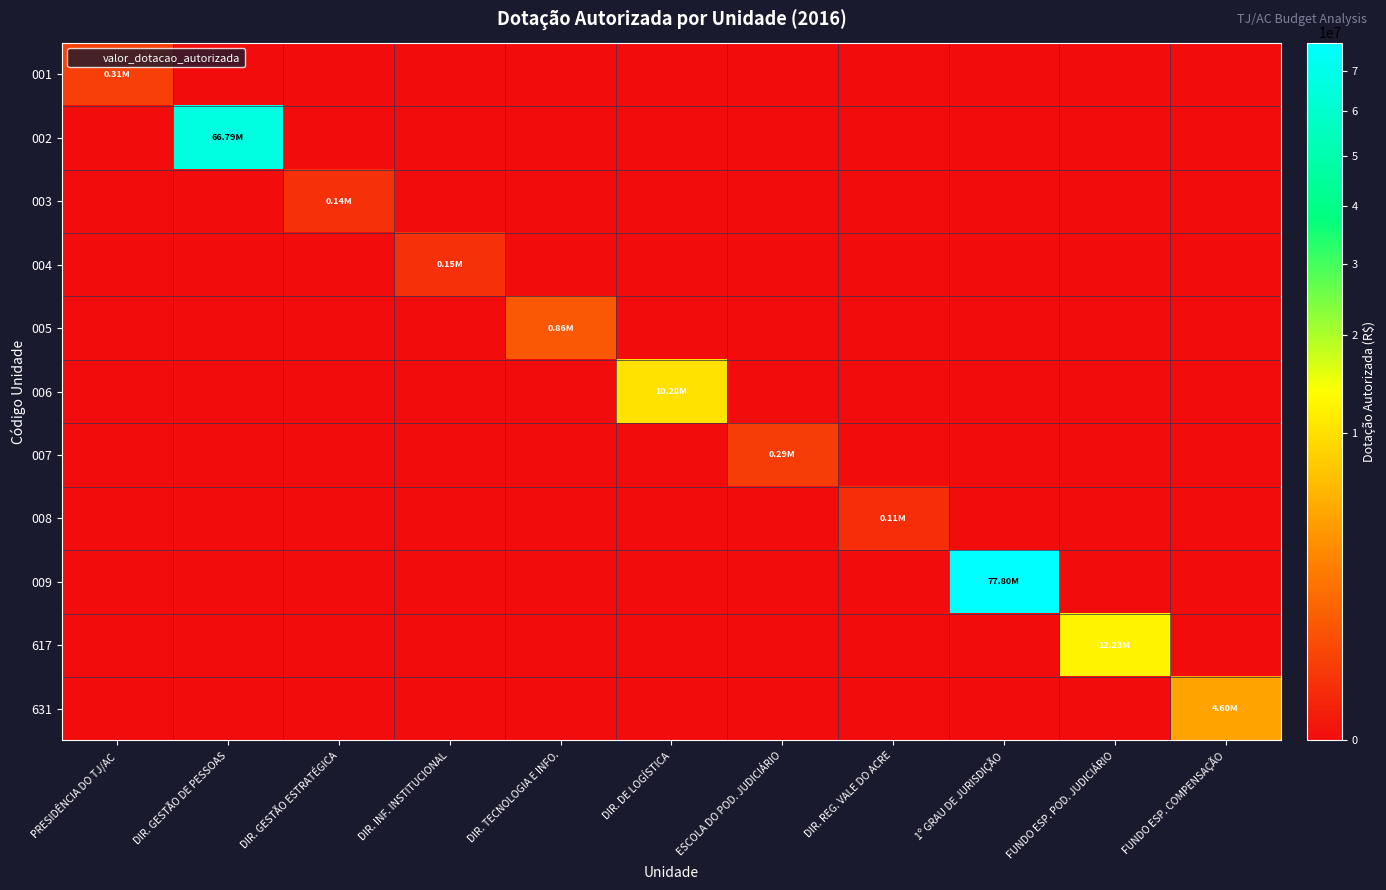

At how many categories does at least one series exceed 73534499?

1